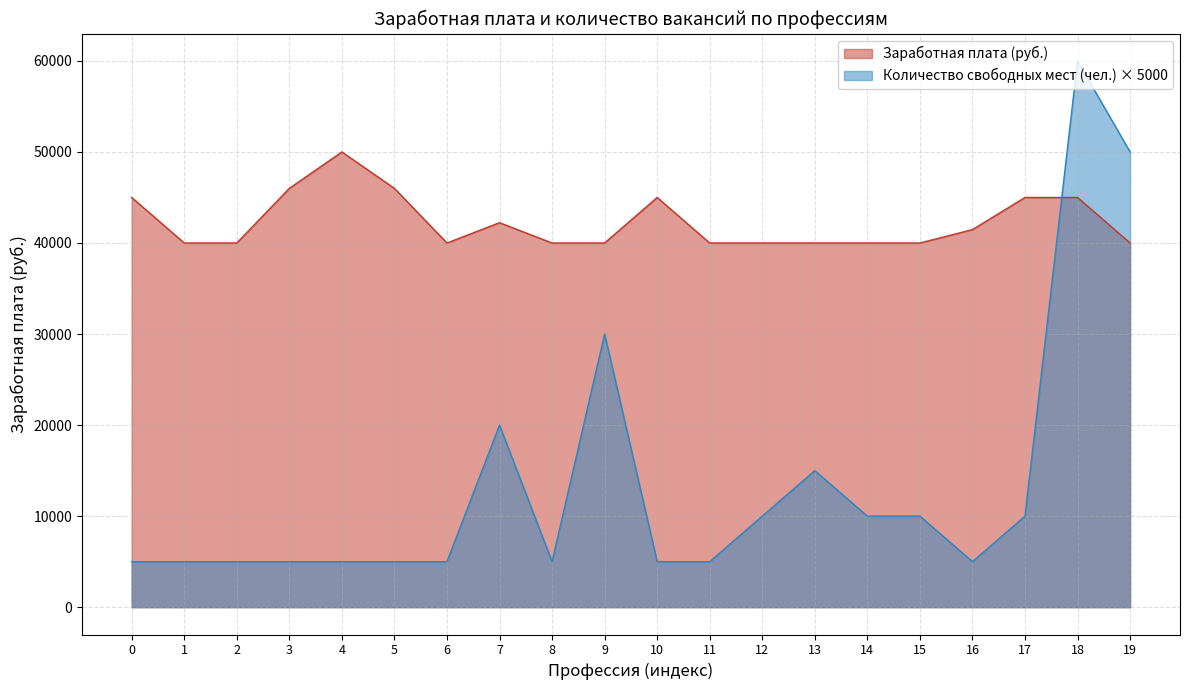

Rank the series by their maximum value, from lowest to highest.

Заработная плата (руб.), Количество свободных мест (чел.) × 5000